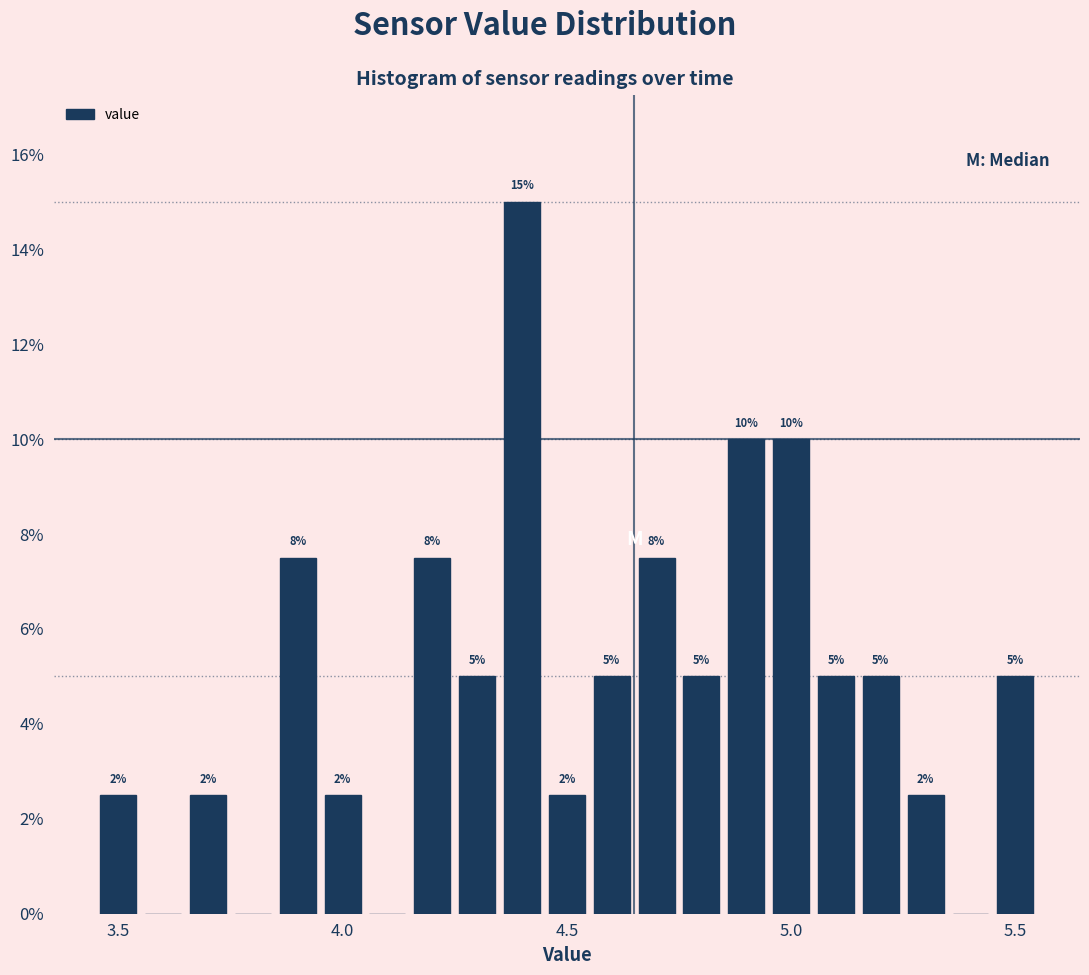

Read against the x-axis, roughly where is the centre of the tallest bar?

4.40